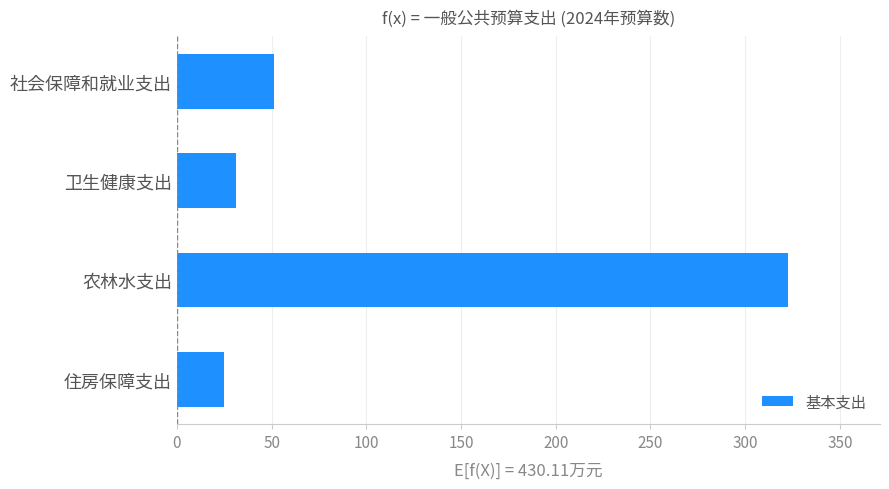

List the labels in order of value, largest first.

农林水支出, 社会保障和就业支出, 卫生健康支出, 住房保障支出